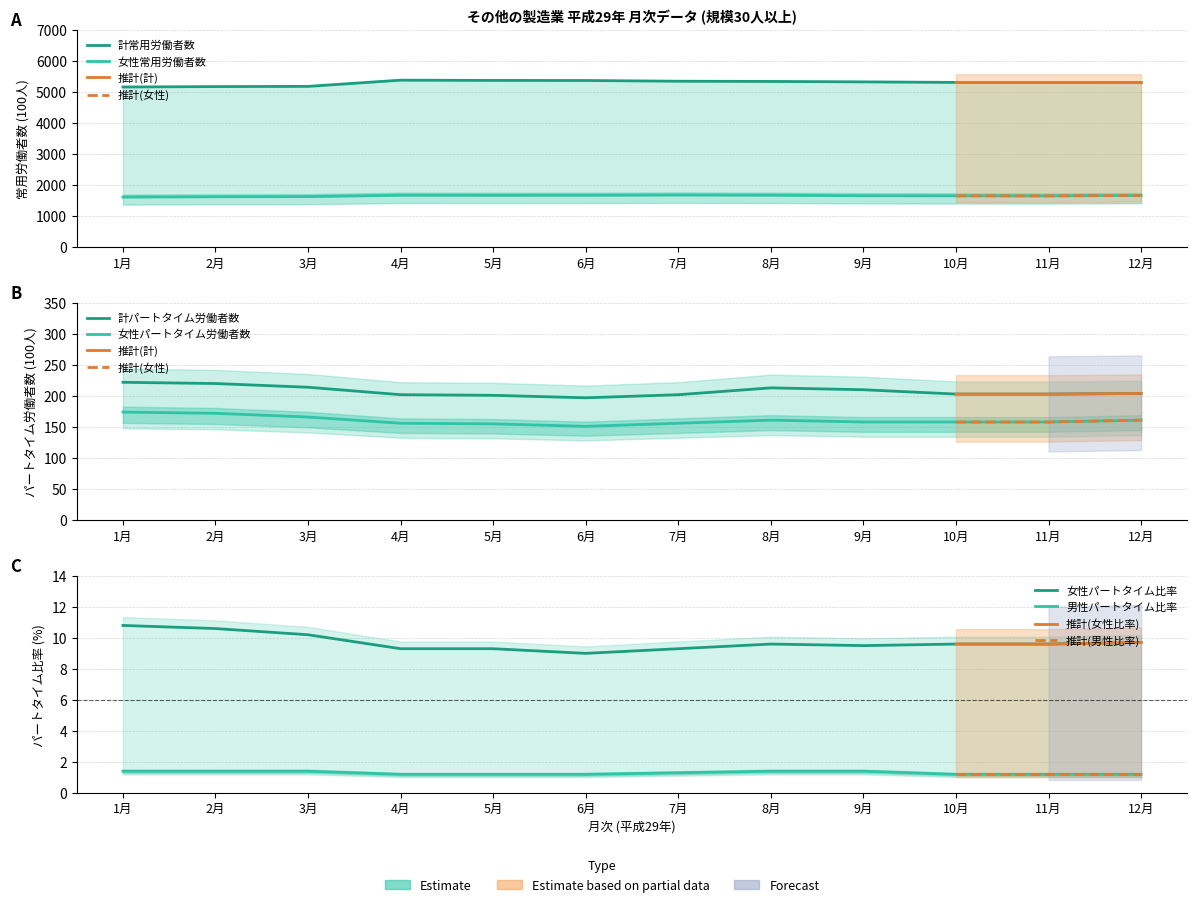

What is the spread (max minus min) of values at 1月?

5159.6